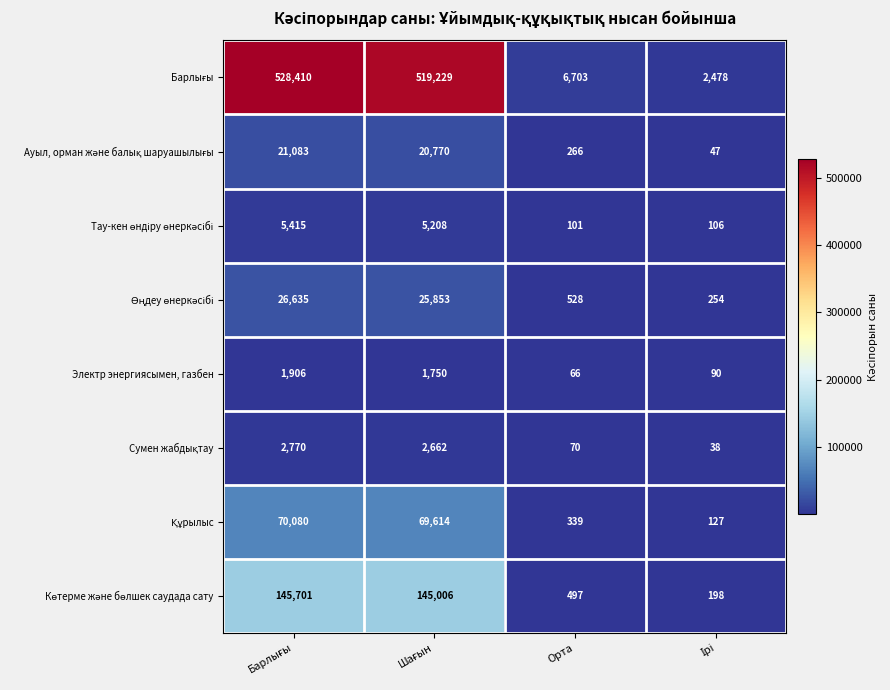

What is the total value across all series at Орта?

8570